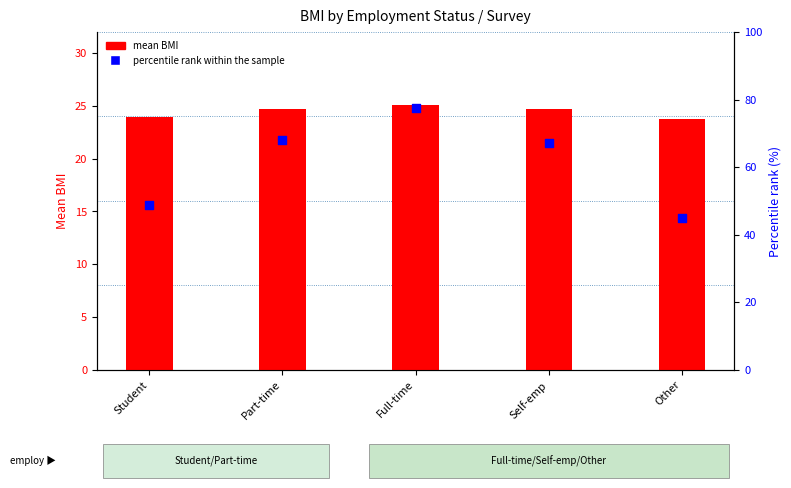

At how many categories does at least one series exceed 72?

1